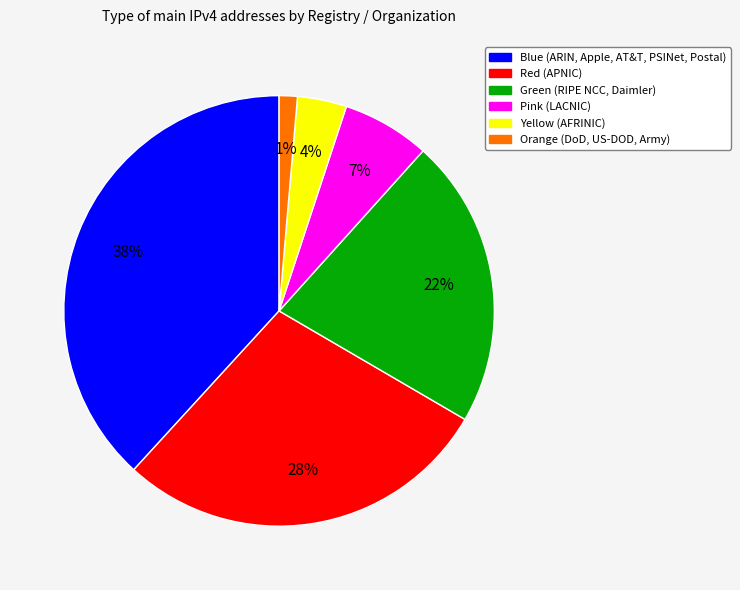

To the nearest percent, what is the average slice percentage?

17%